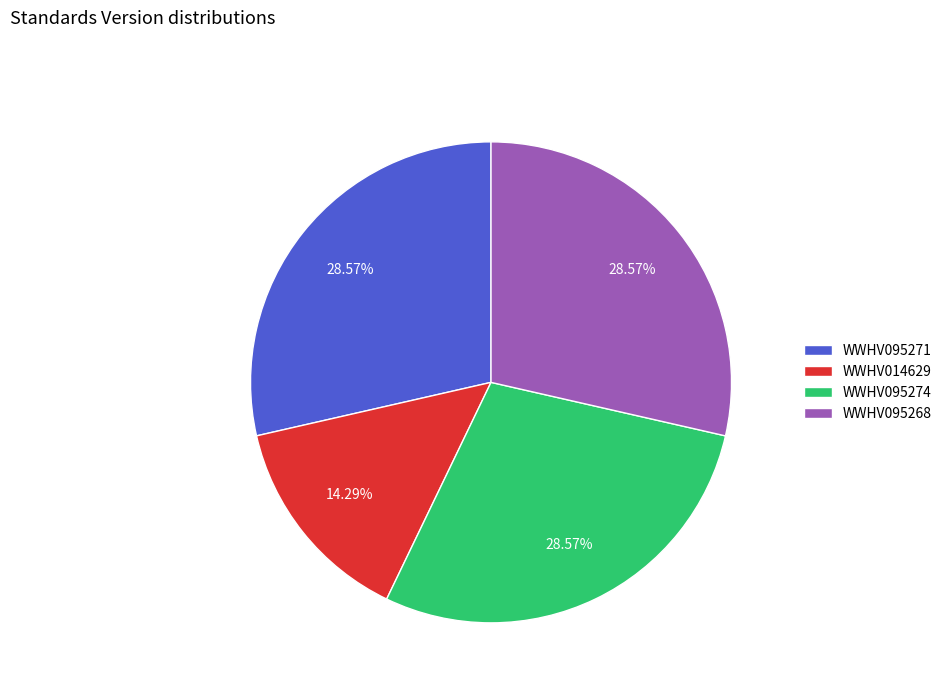

Is it true that WWHV095268 is 35% of the pie?

False